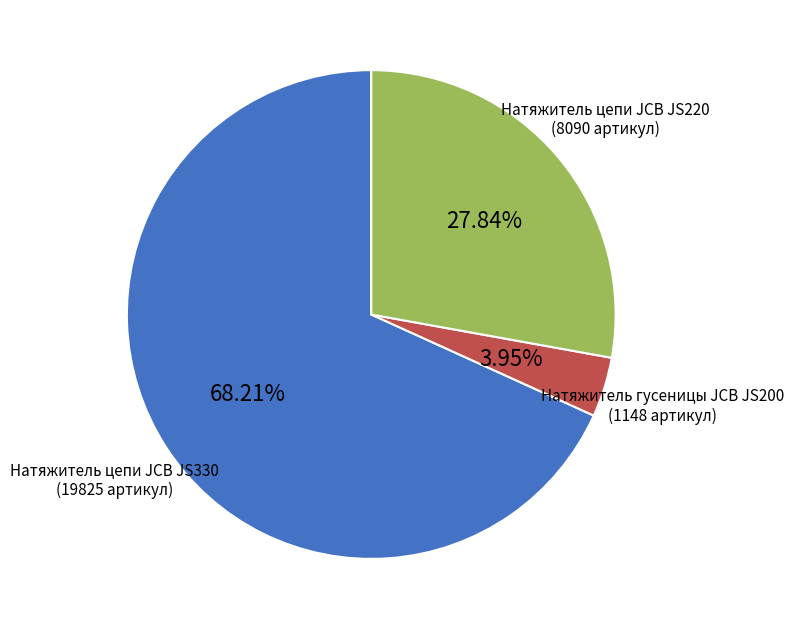

Rank the categories by value from lowest to highest.

Натяжитель гусеницы JCB JS200, Натяжитель цепи JCB JS220, Натяжитель цепи JCB JS330